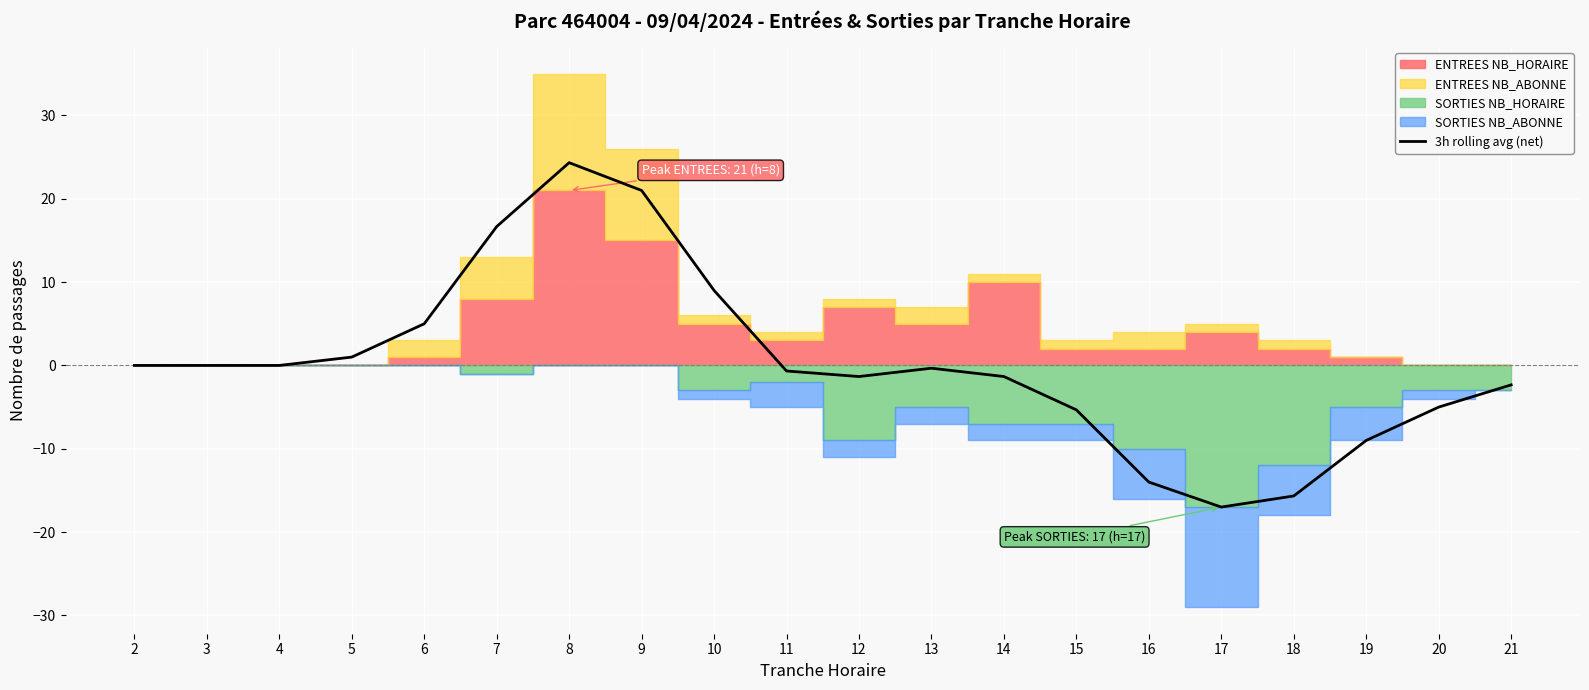

How many values are below zero?

11